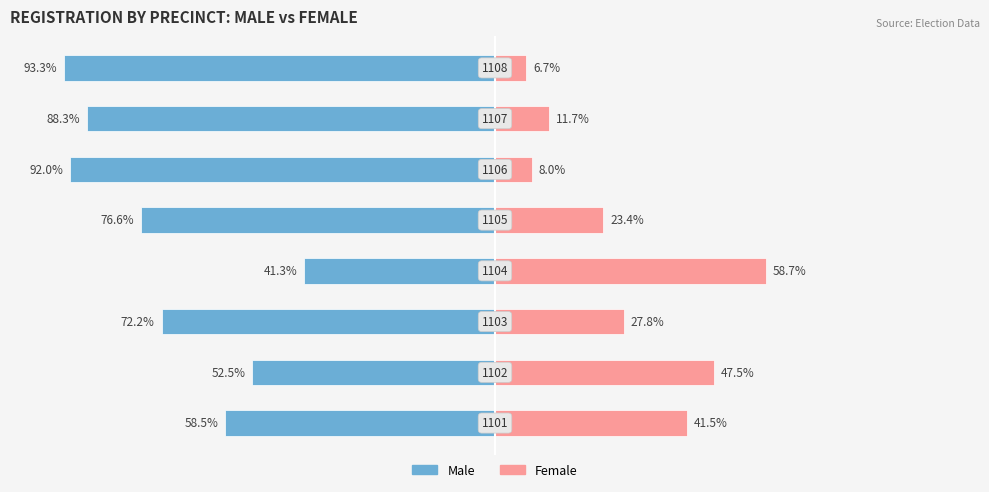

What is the lowest value of the Female series?

6.7